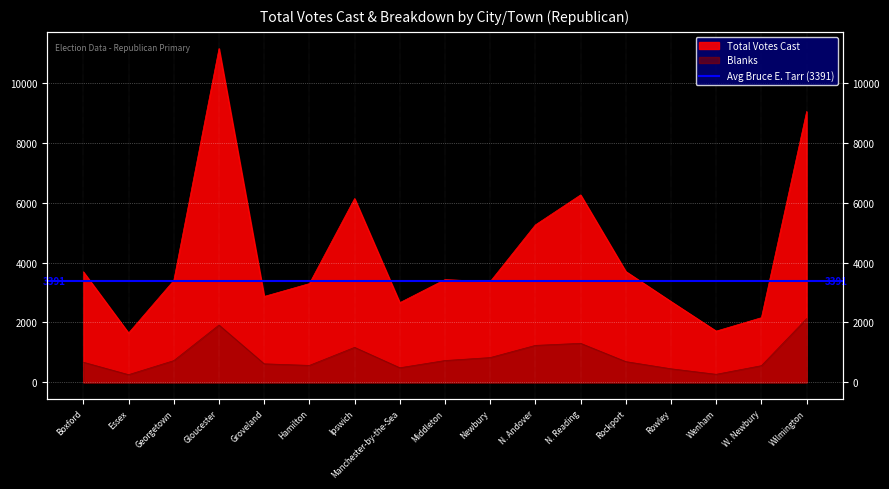

Which label corresponds to the largest value in the chart?

Gloucester